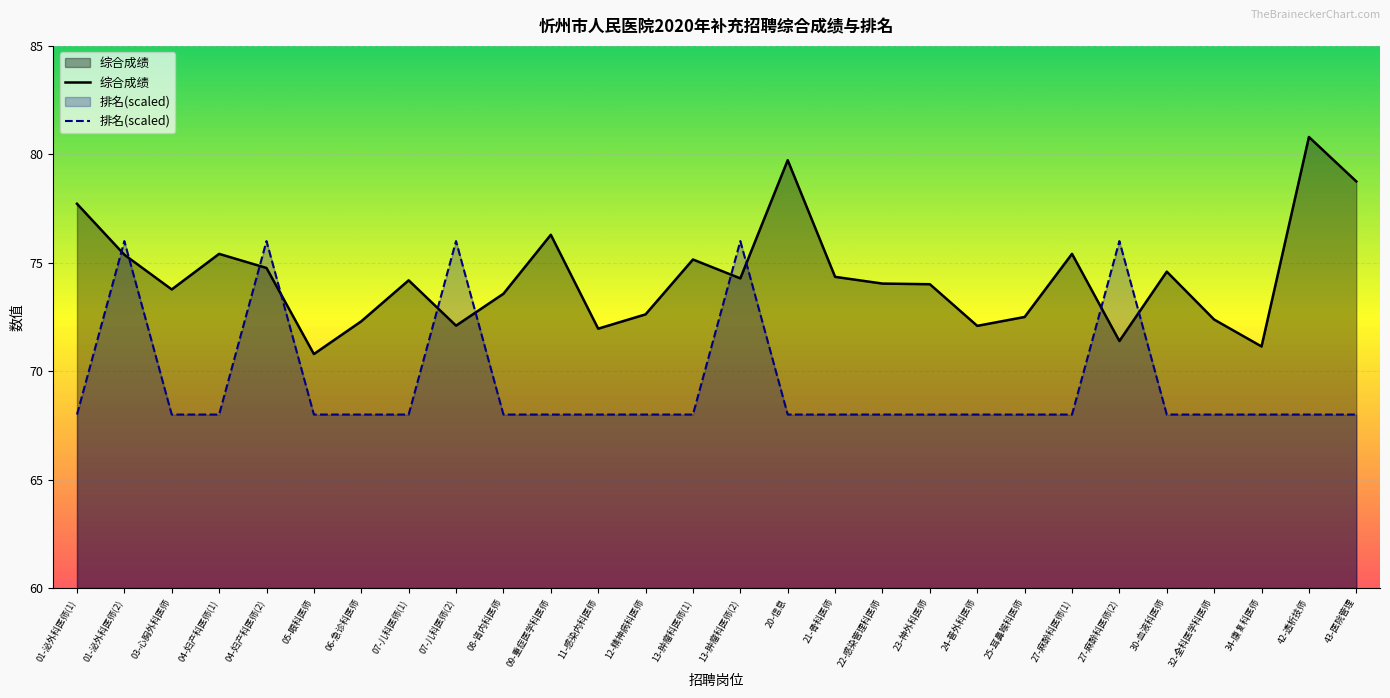

What is the approximate value of 排名(scaled) at 22-感染管理科医师?

68.0